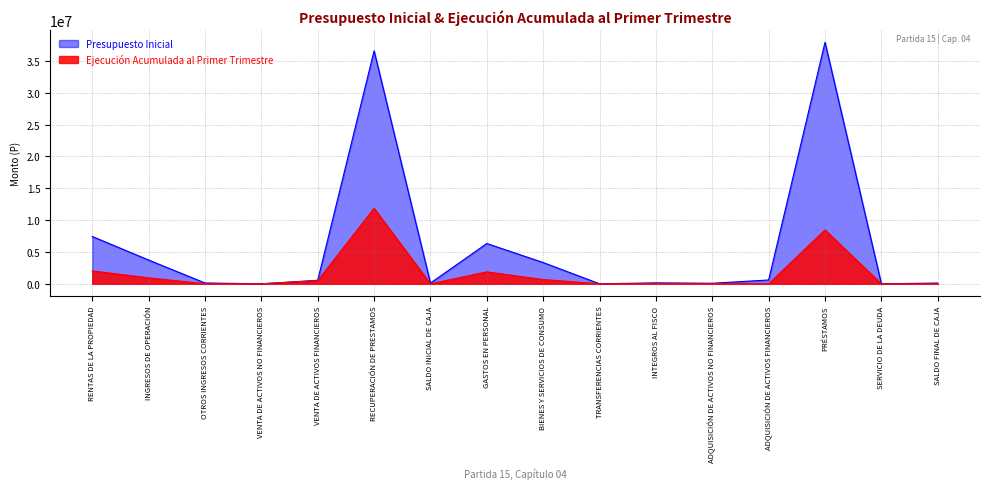

Reading left to right, list all the values displayed in this chart.

Presupuesto Inicial: RENTAS DE LA PROPIEDAD=7435509	INGRESOS DE OPERACIÓN=3736925	OTROS INGRESOS CORRIENTES=131399	VENTA DE ACTIVOS NO FINANCIEROS=1290	VENTA DE ACTIVOS FINANCIEROS=552059	RECUPERACIÓN DE PRESTAMOS=36596872	SALDO INICIAL DE CAJA=119397	GASTOS EN PERSONAL=6332377	BIENES Y SERVICIOS DE CONSUMO=3342998	TRANSFERENCIAS CORRIENTES=1857	INTEGROS AL FISCO=149997	ADQUISICIÓN DE ACTIVOS NO FINANCIEROS=86193	ADQUISICIÓN DE ACTIVOS FINANCIEROS=602891	PRÉSTAMOS=37935741	SERVICIO DE LA DEUDA=2000	SALDO FINAL DE CAJA=119397
Ejecución Acumulada al Primer Trimestre: RENTAS DE LA PROPIEDAD=2024893	INGRESOS DE OPERACIÓN=941996	OTROS INGRESOS CORRIENTES=11126	VENTA DE ACTIVOS NO FINANCIEROS=38	VENTA DE ACTIVOS FINANCIEROS=500000	RECUPERACIÓN DE PRESTAMOS=11864862	SALDO INICIAL DE CAJA=0	GASTOS EN PERSONAL=1871390	BIENES Y SERVICIOS DE CONSUMO=675157	TRANSFERENCIAS CORRIENTES=0	INTEGROS AL FISCO=37063	ADQUISICIÓN DE ACTIVOS NO FINANCIEROS=7754	ADQUISICIÓN DE ACTIVOS FINANCIEROS=0	PRÉSTAMOS=8461162	SERVICIO DE LA DEUDA=0	SALDO FINAL DE CAJA=0